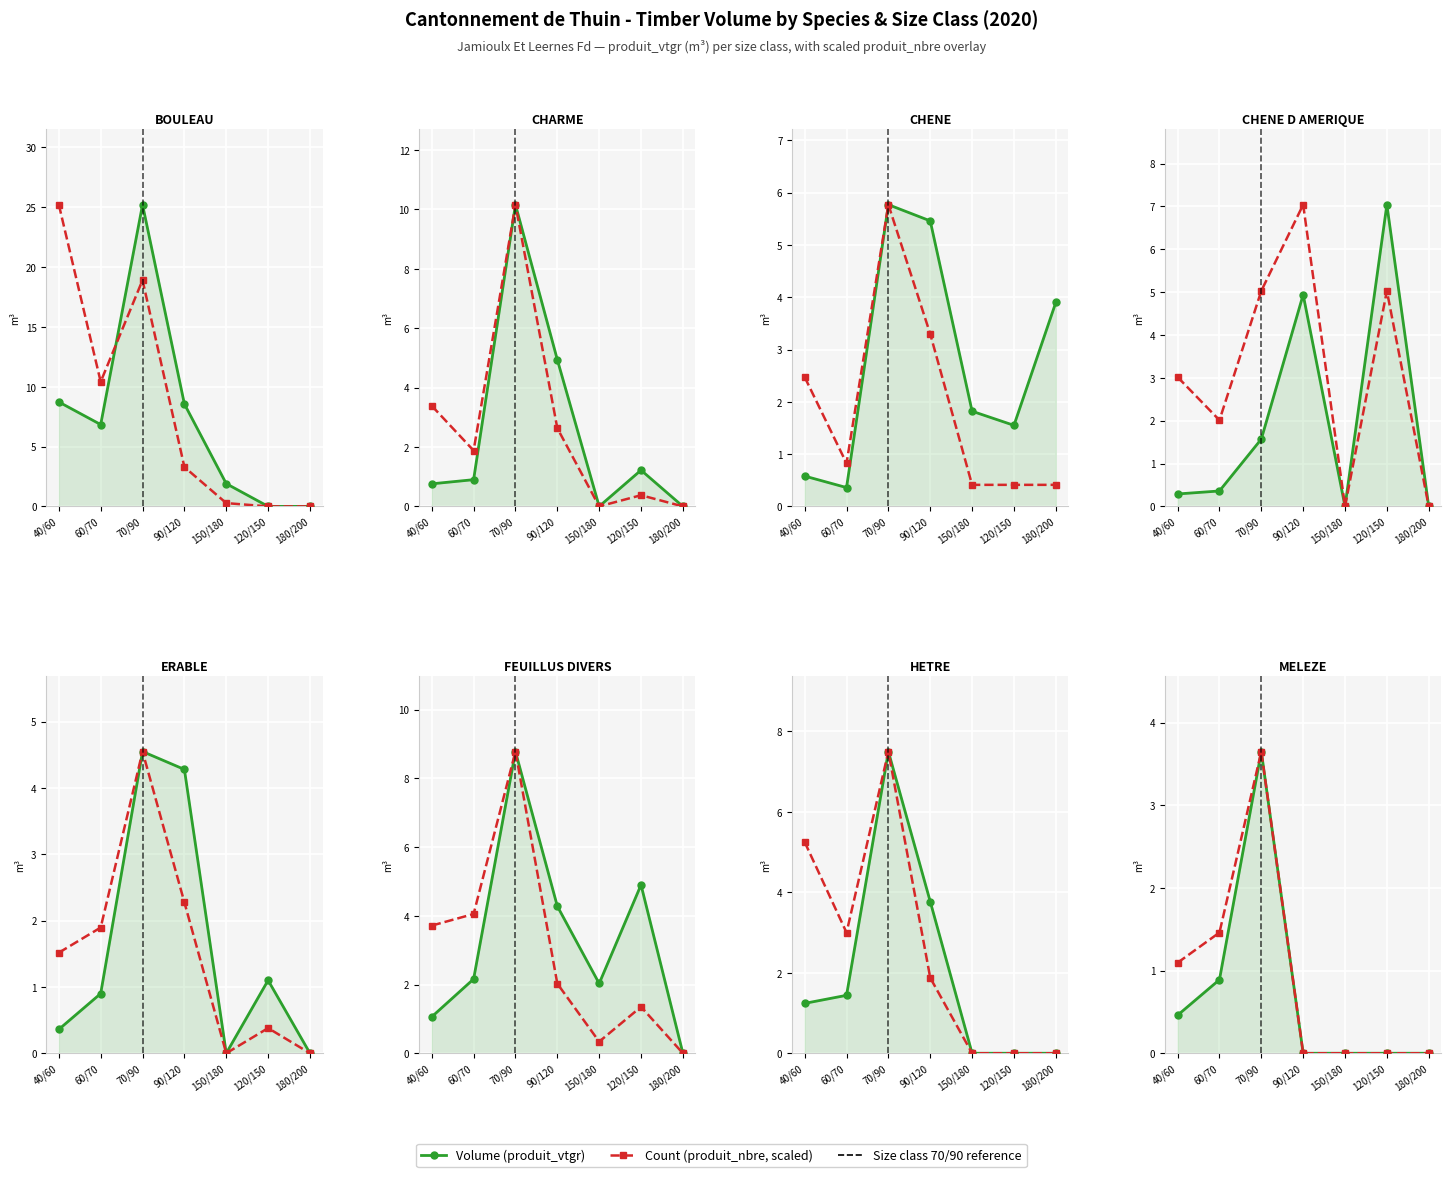

Which has a higher value, 180/200 or 120/150?

180/200